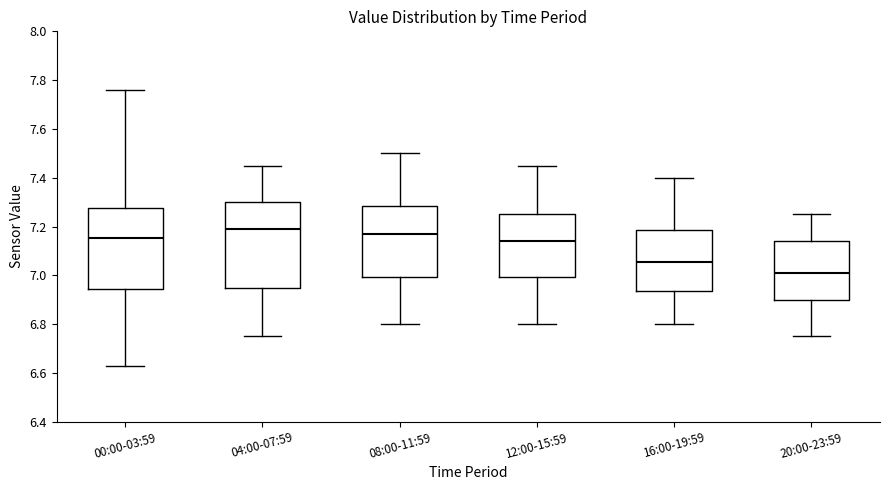

Reading left to right, transcribe this box plot: for each box, give where its median line is, the range the box spans, and where its two whiskers end, as read against the y-axis. The values are not printed on the chart, so give them approximately, as read against the axis.

00:00-03:59: median 7.16, box 6.94 to 7.28, whiskers 6.64 to 7.76
04:00-07:59: median 7.20, box 6.96 to 7.30, whiskers 6.76 to 7.46
08:00-11:59: median 7.18, box 7.00 to 7.28, whiskers 6.80 to 7.50
12:00-15:59: median 7.14, box 7.00 to 7.26, whiskers 6.80 to 7.46
16:00-19:59: median 7.06, box 6.94 to 7.18, whiskers 6.80 to 7.40
20:00-23:59: median 7.02, box 6.90 to 7.14, whiskers 6.76 to 7.26